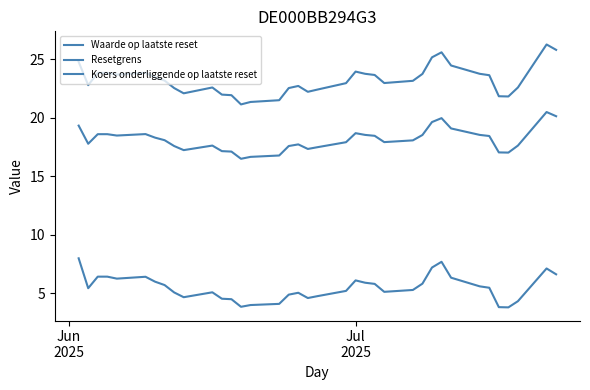

Is this an area chart (filled region under the line)?

No